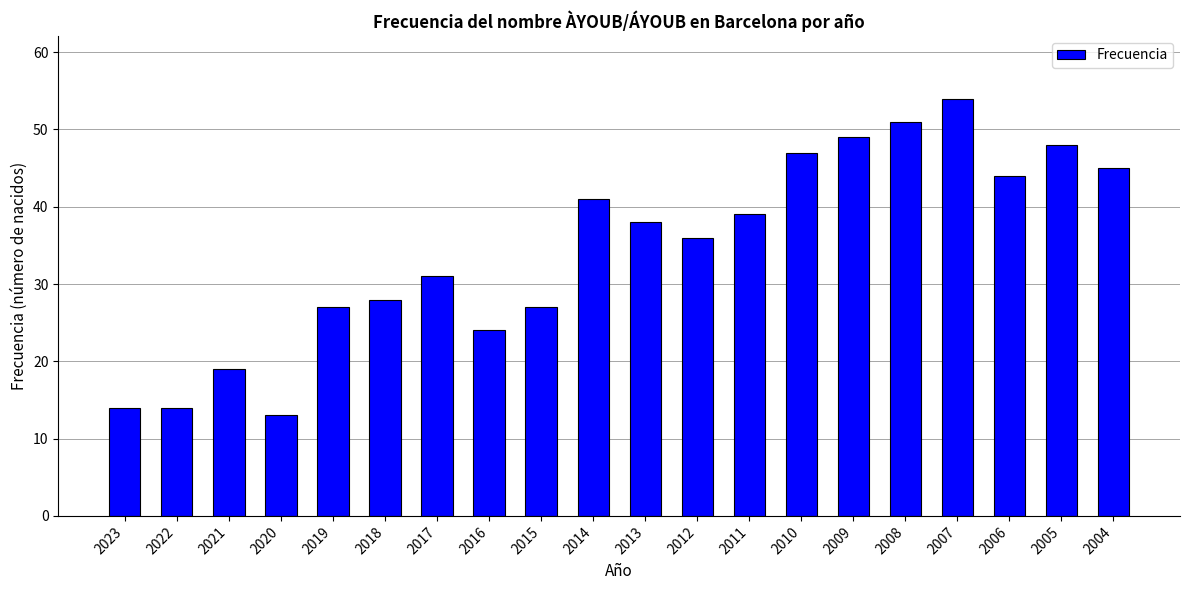

What is the maximum value shown in the chart?

54